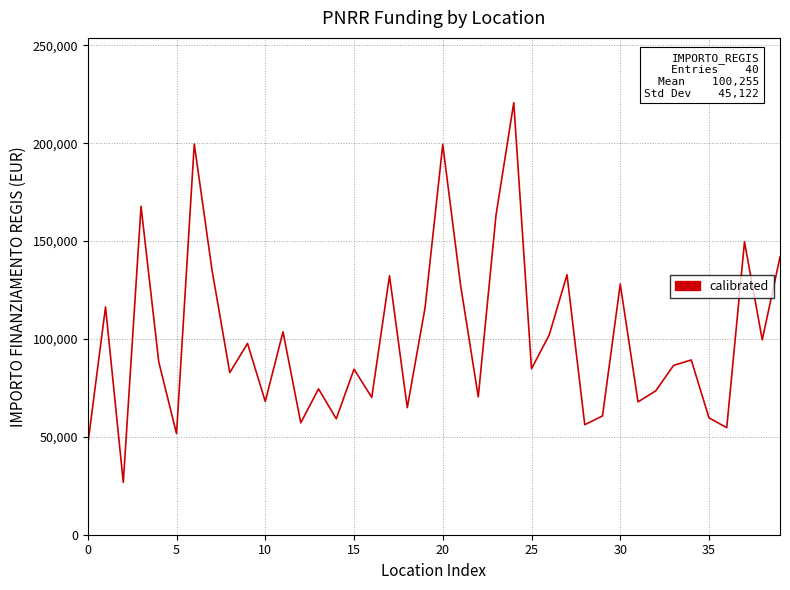

What is the difference between the maximum and minimum values?

193933.1